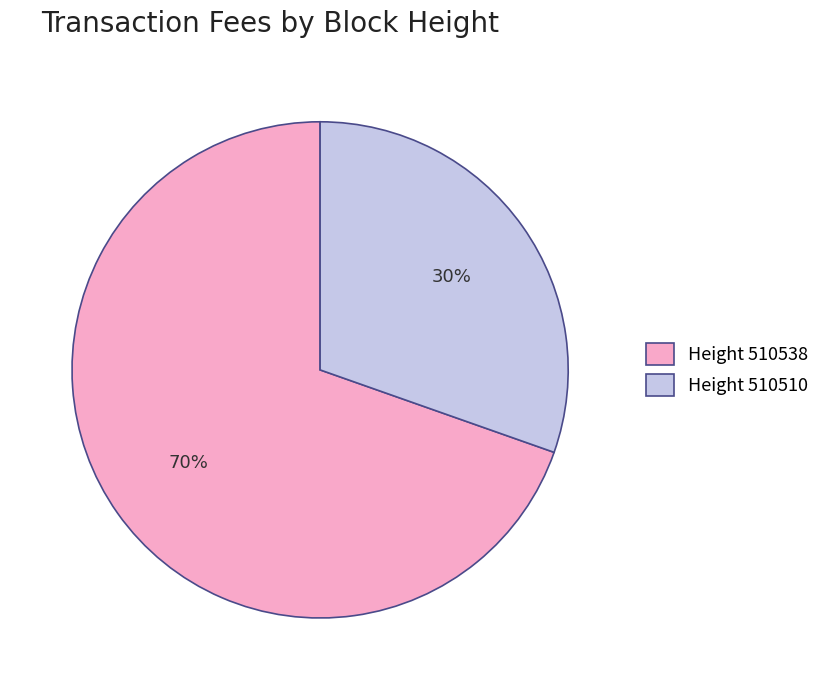

Between Height 510510 and Height 510538, which is larger?

Height 510538